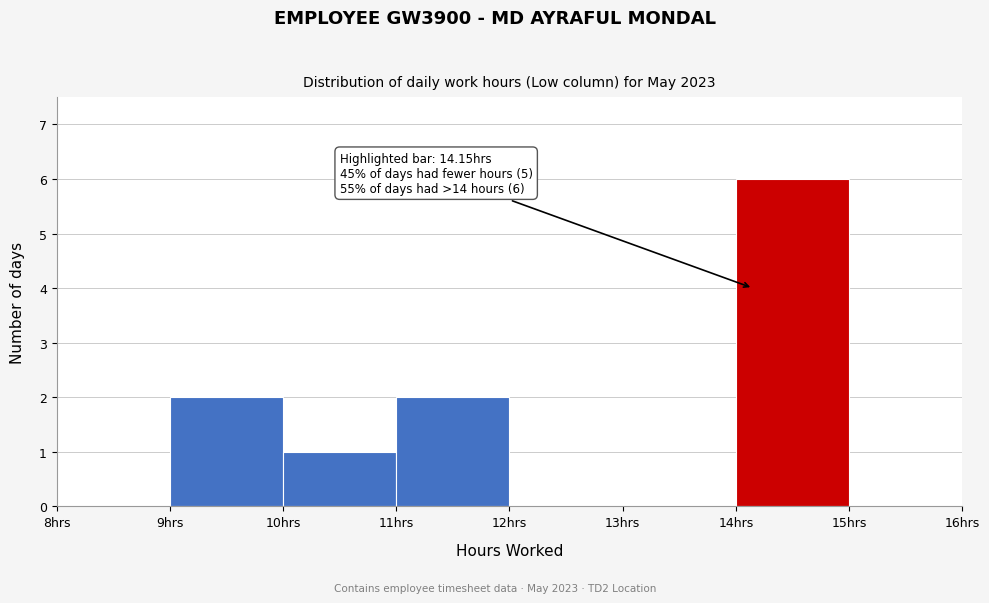

Over which range of the x-axis is the bar tallest?

14 to 15